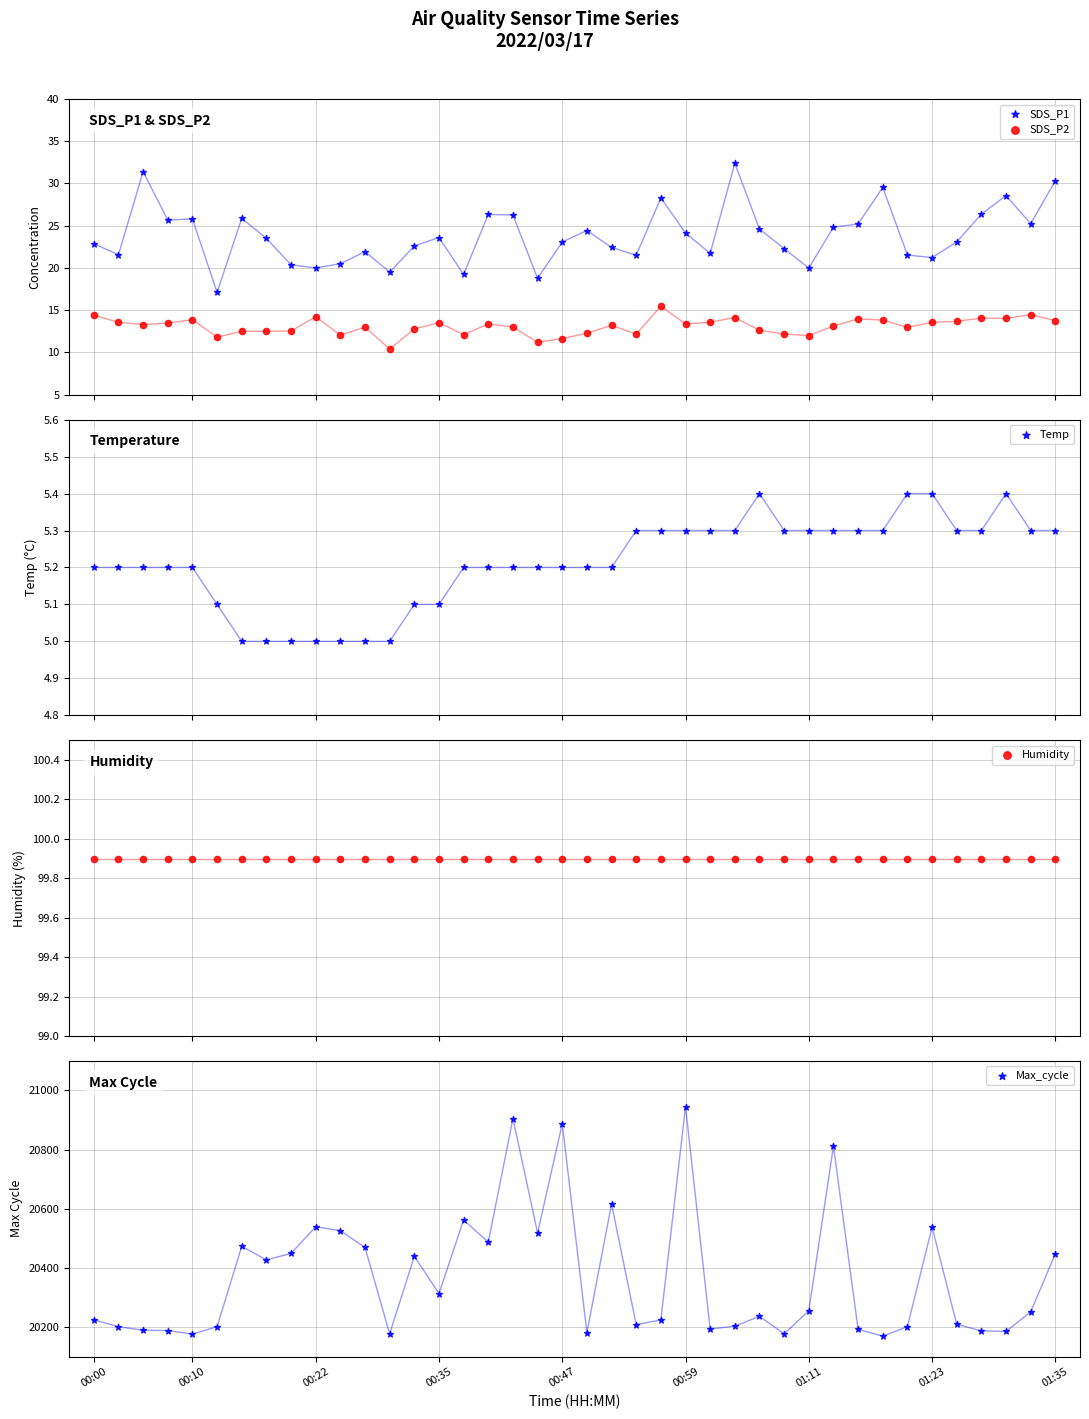

What is the total value across all series at 01:35?

20597.3